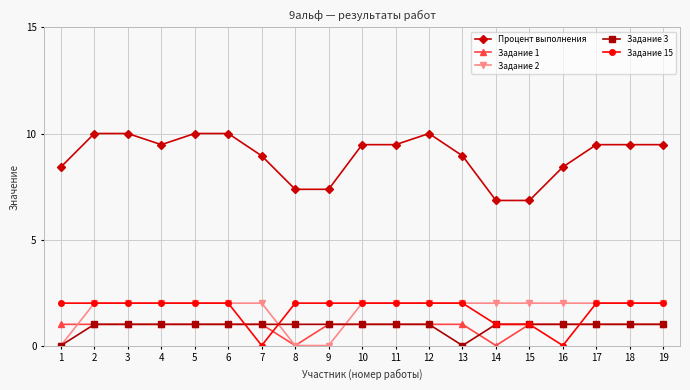

What is the greatest value displayed?

10.0